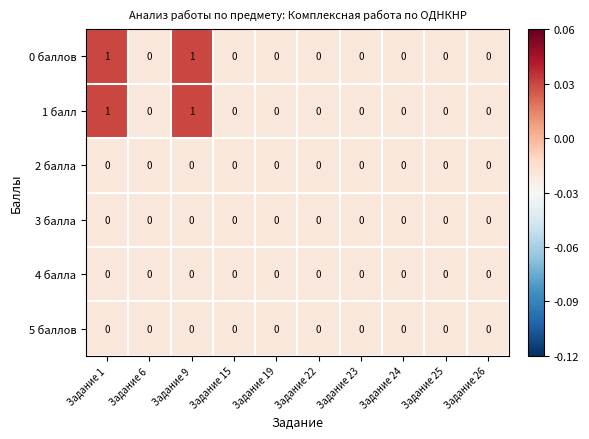

Is it true that 4 балла equals 0 at Задание 9?

True